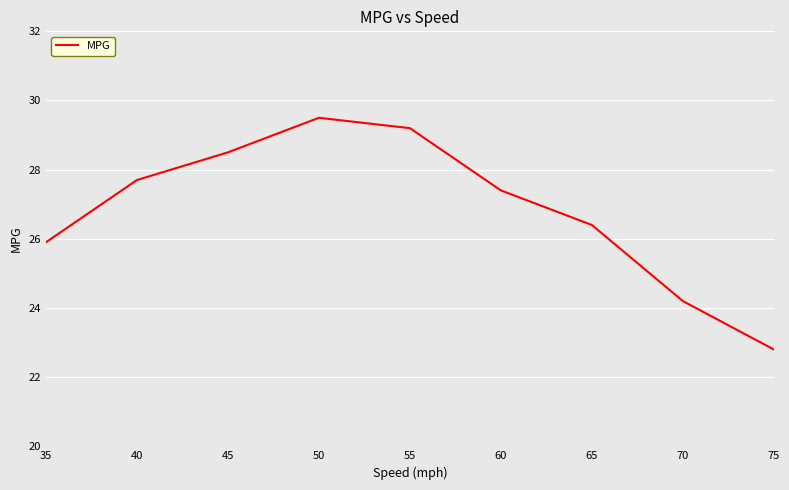

Reading left to right, what are all the values shown in this chart?

35=25.9	40=27.7	45=28.5	50=29.5	55=29.2	60=27.4	65=26.4	70=24.2	75=22.8